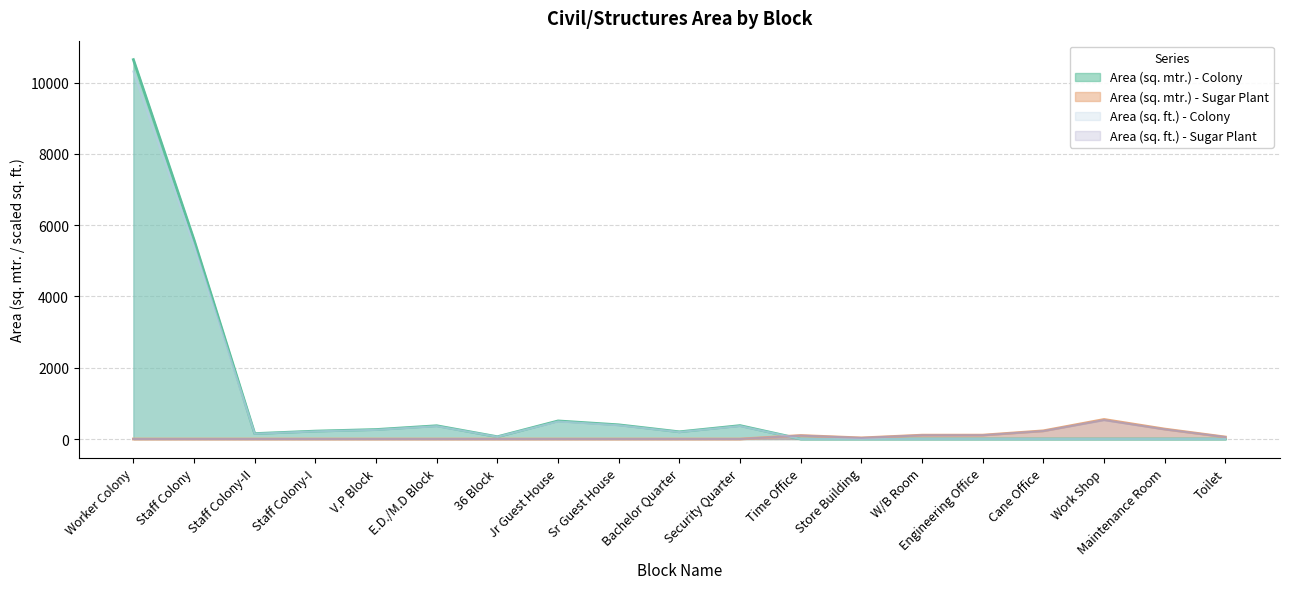

What is the approximate value of Area (sq. ft.) - Colony at Bachelor Quarter?

195.6